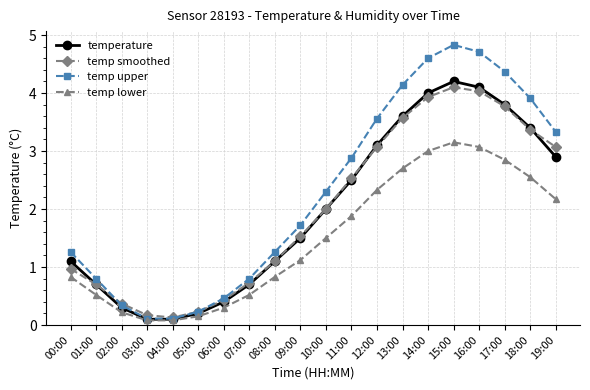

Between 05:00 and 11:00, which series saw the biggest shift?

temp upper